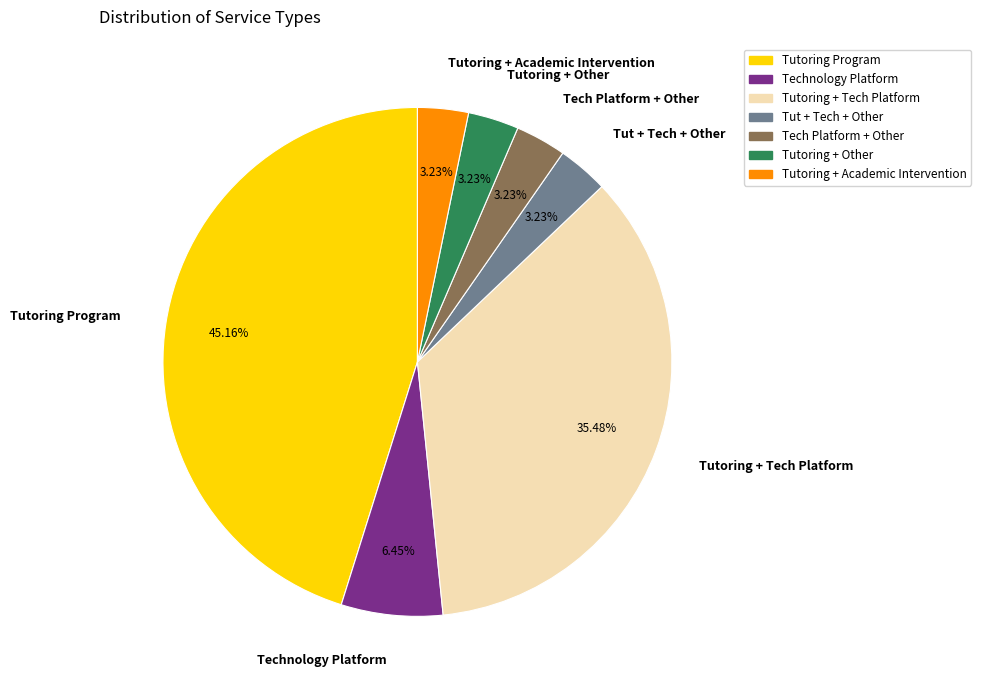

Is there any slice that represents more than half of the pie?

No